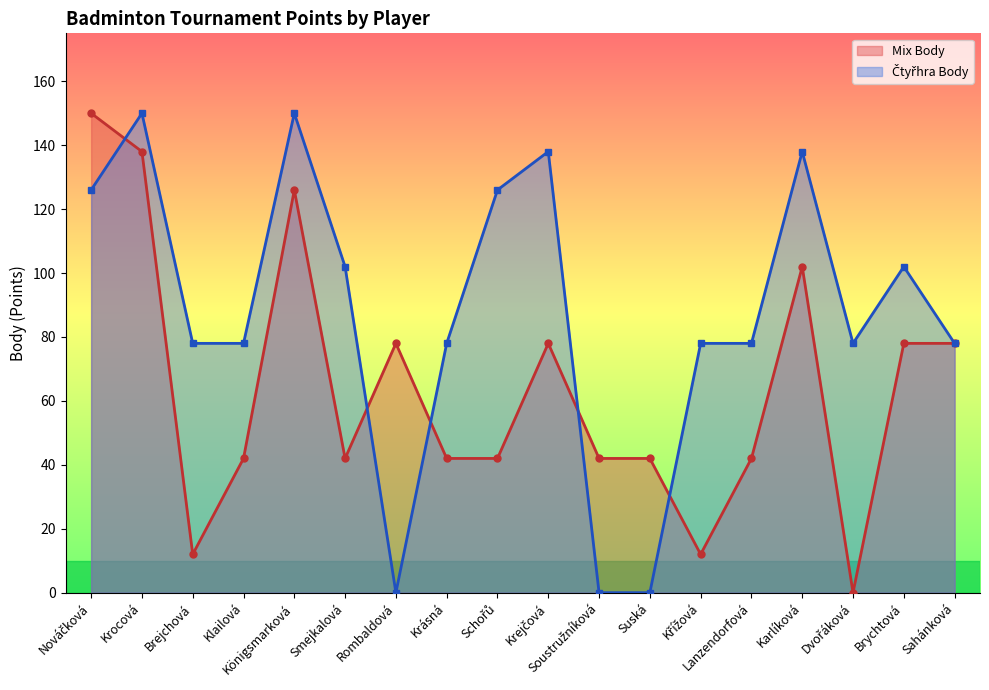

What is the value of the Mix Body point at the 17th from the left?

78